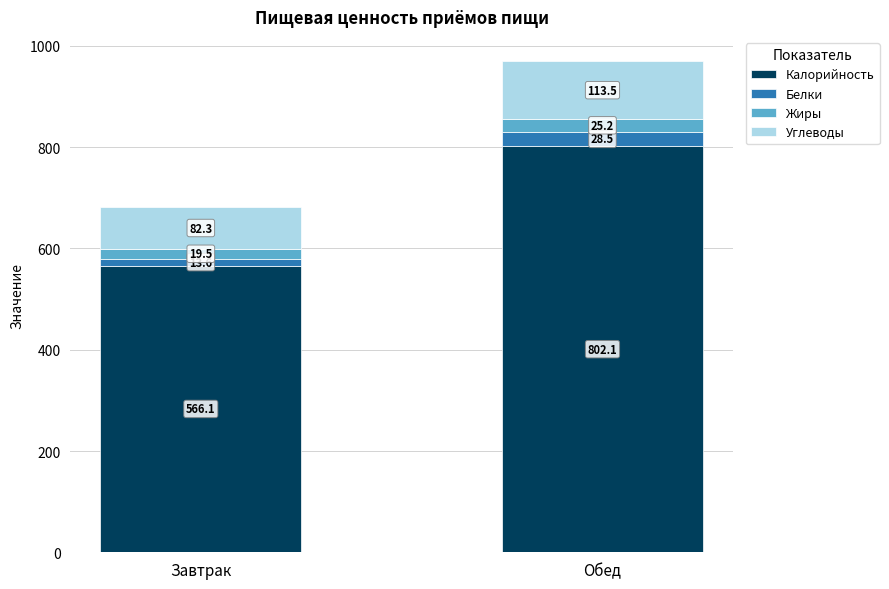

At which category is the sum across all series the highest?

Обед